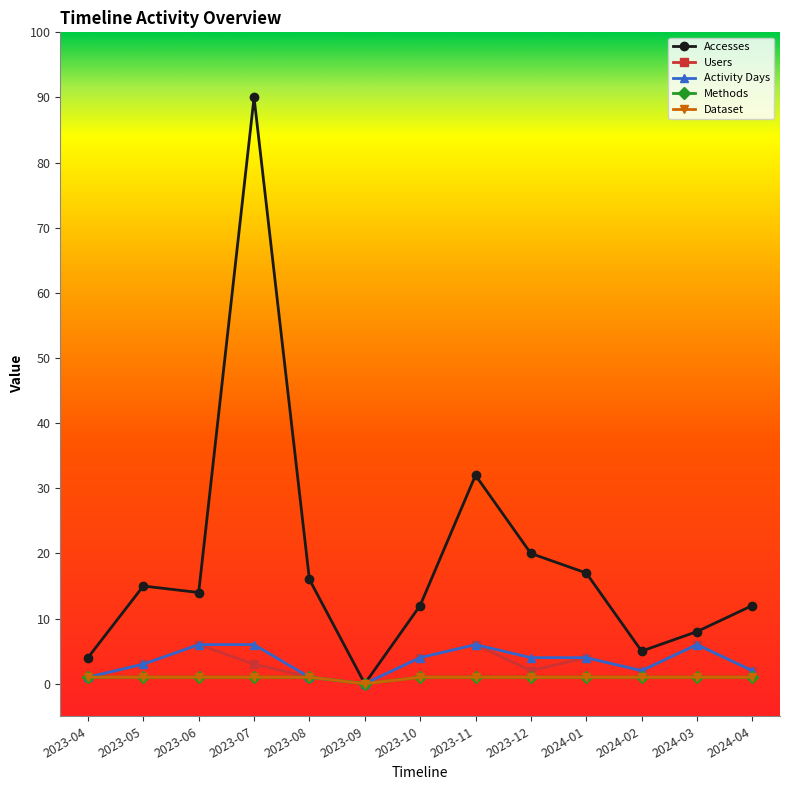

At which category is the sum across all series the highest?

2023-07